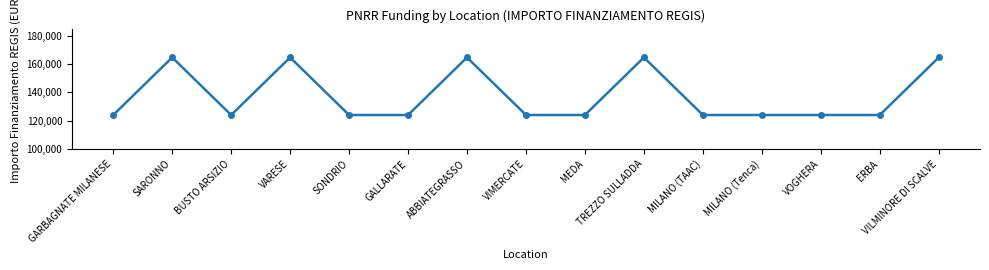

Does the chart have visible grid lines?

No